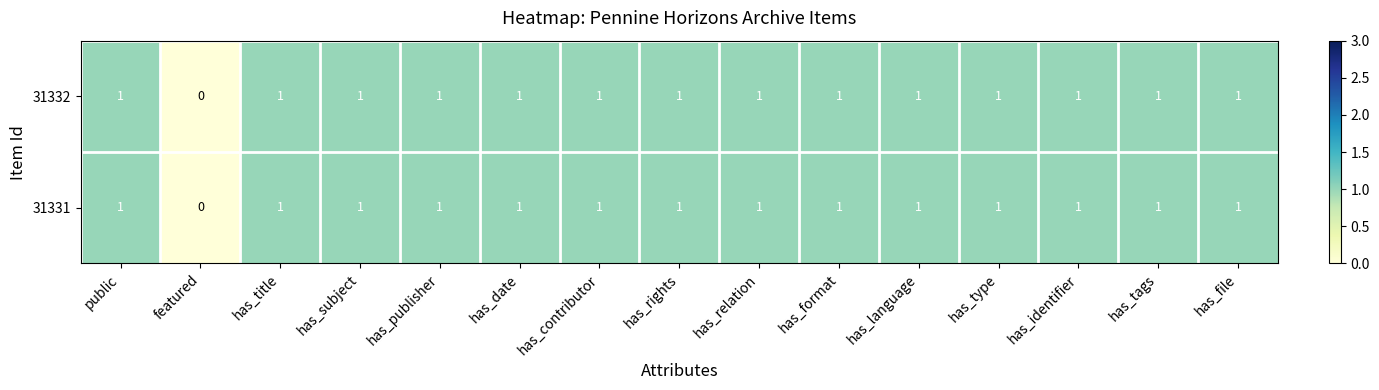

At which label is 31331 closest to 0?

featured